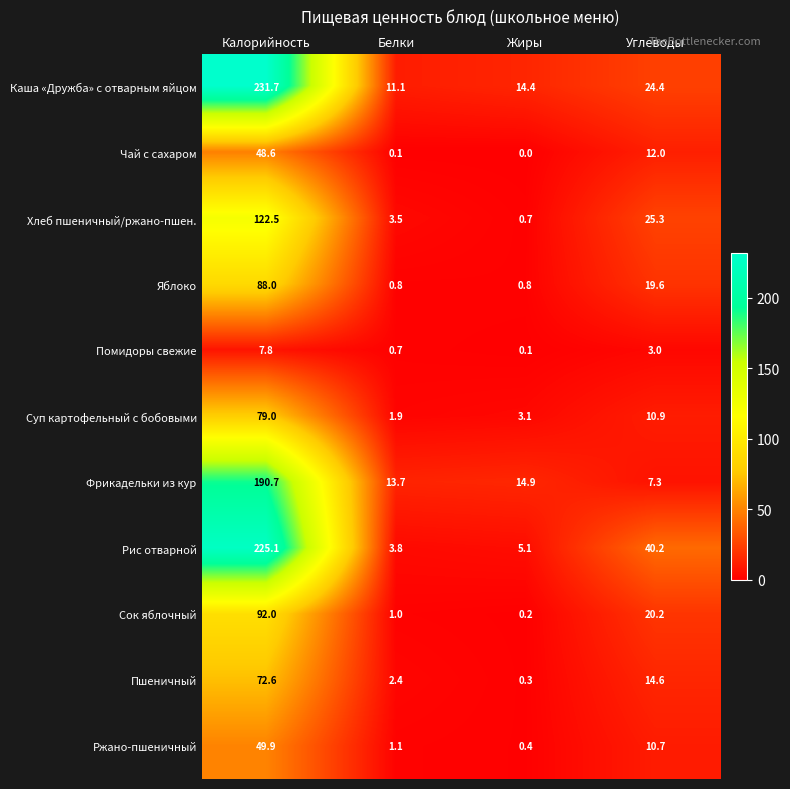

What is the difference between the Фрикадельки из кур values at Белки and Углеводы?

6.4